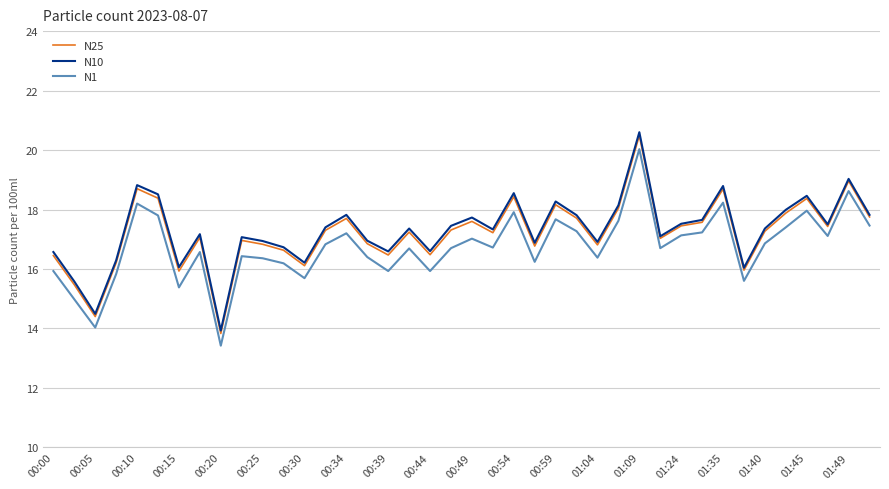

What is the maximum value for N25?

20.5